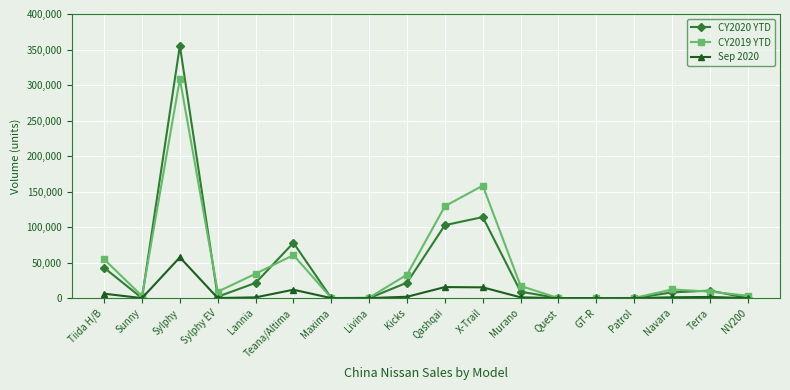

Is it true that CY2020 YTD equals 10581 at Terra?

True